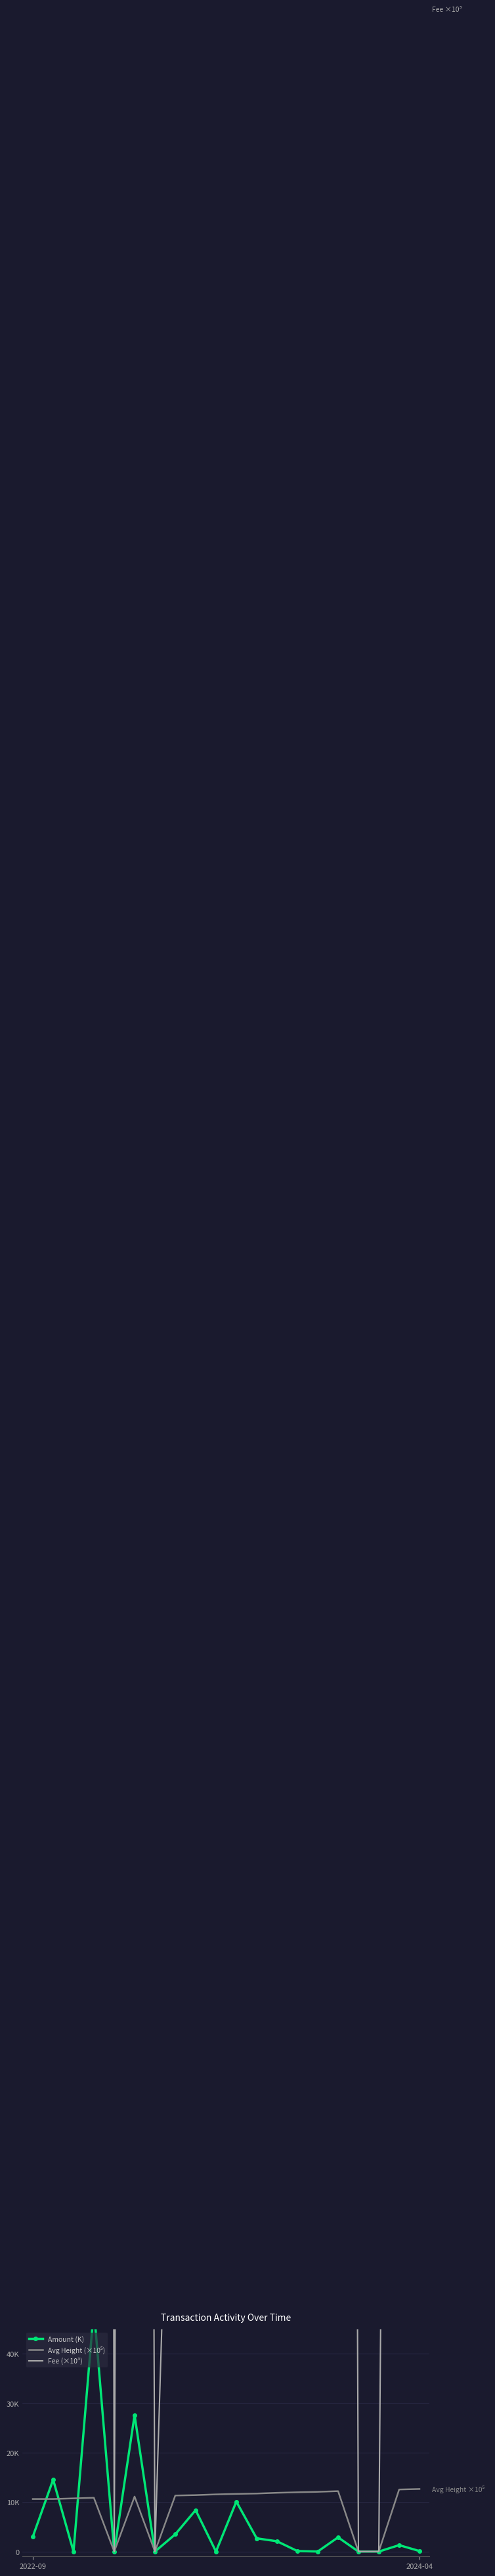

How many interior local peaks does the Amount (K) series have?

7